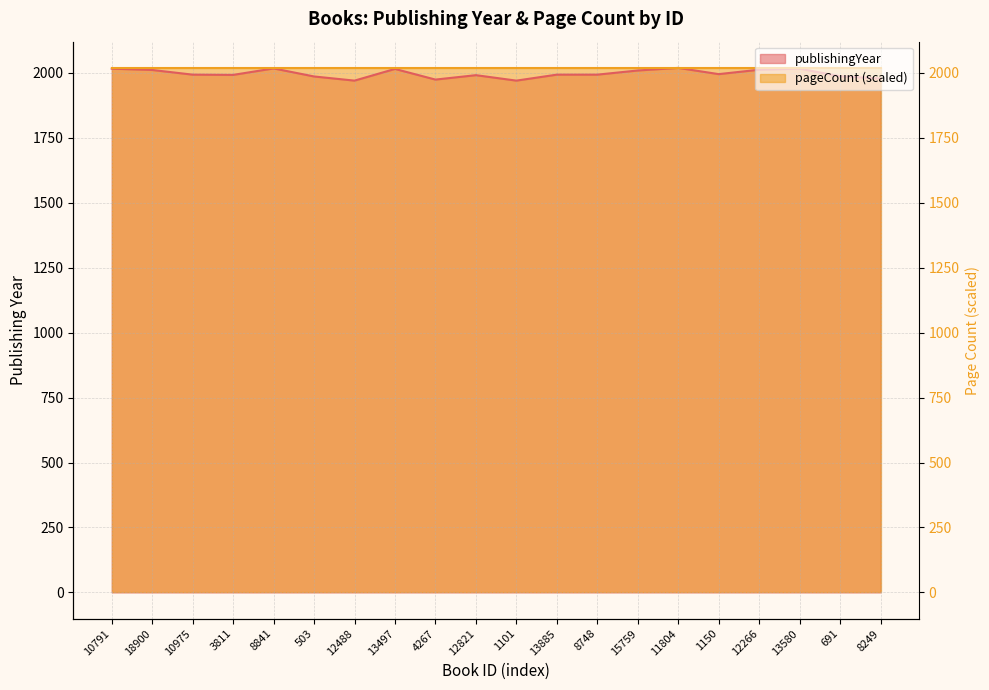

What is the sum of the values at 15759 and 3811?

4001